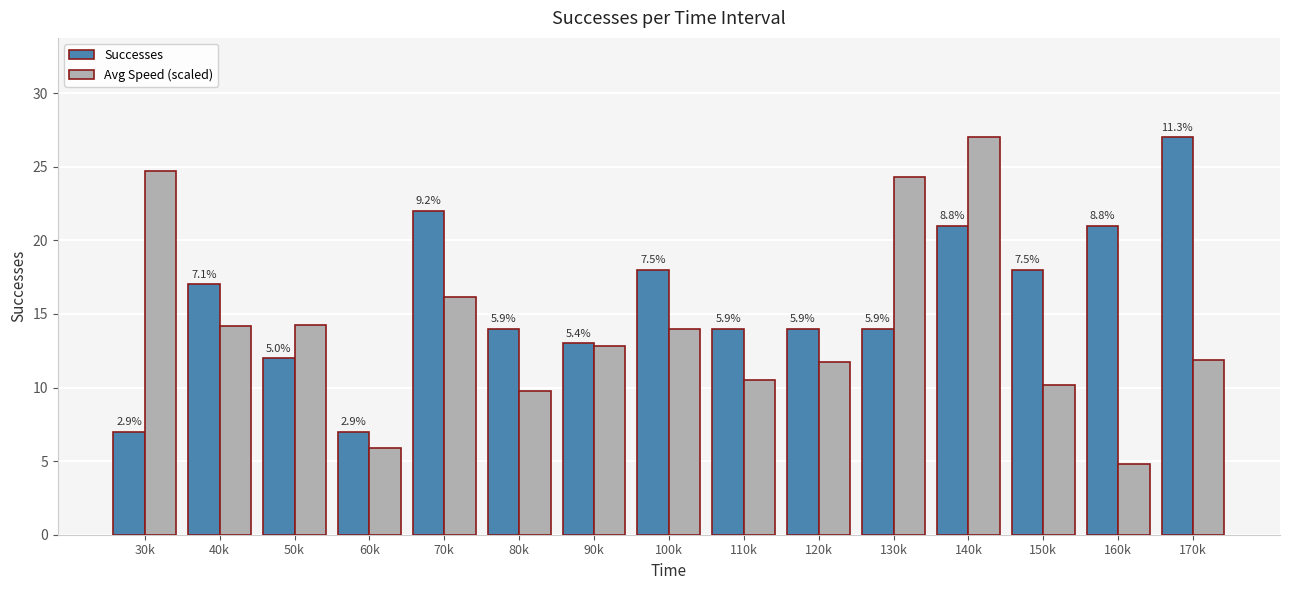

What are all the series names shown in the legend?

Successes, Avg Speed (scaled)